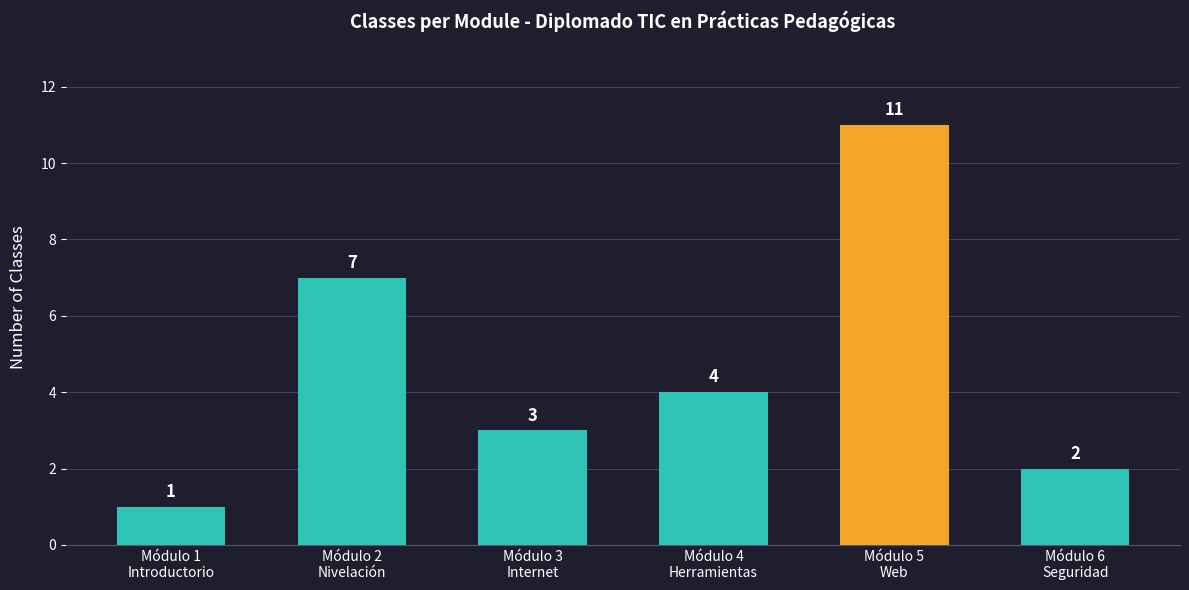

The value at Módulo 6
Seguridad is 1. True or false?

False